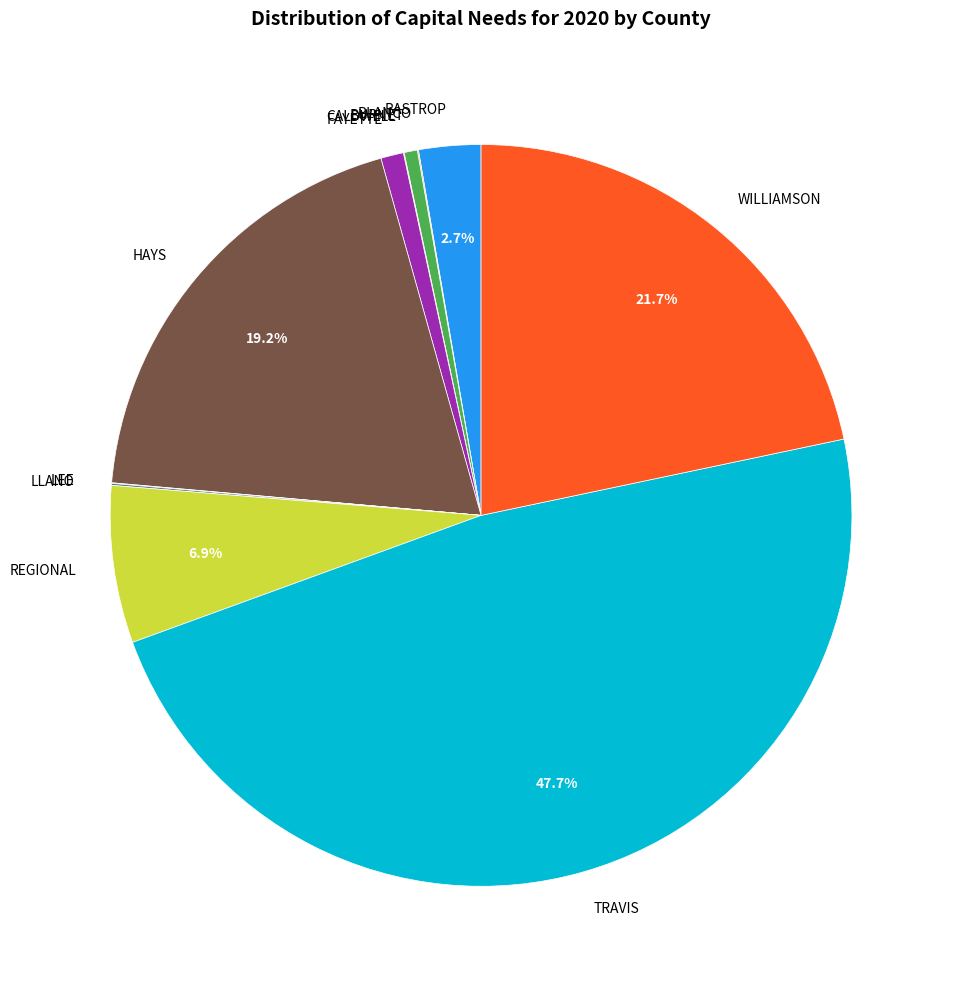

Do REGIONAL and TRAVIS together represent more than half of the pie?

Yes